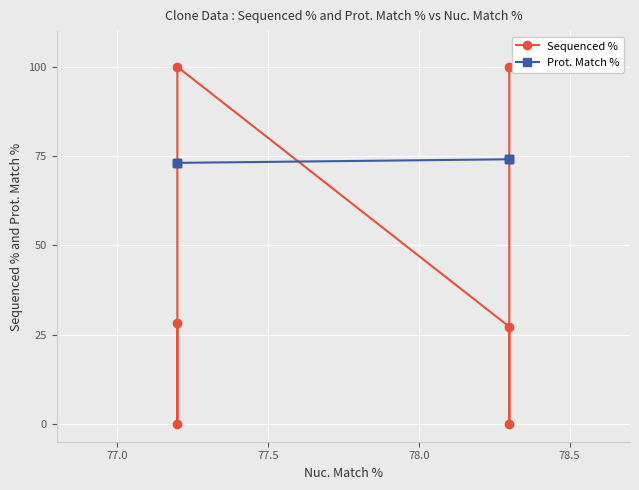

Is this an area chart (filled region under the line)?

No